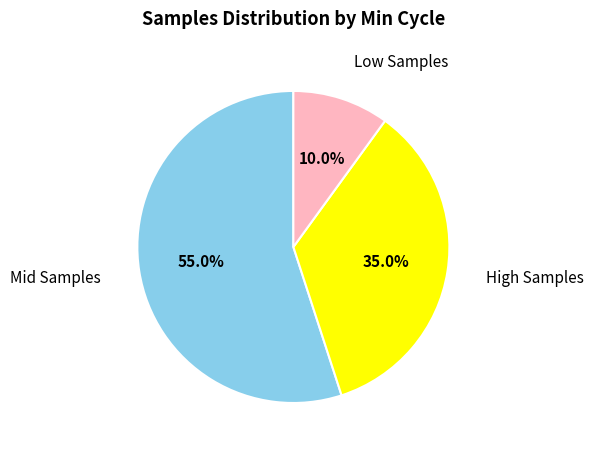

Is there a majority slice in this chart?

Yes